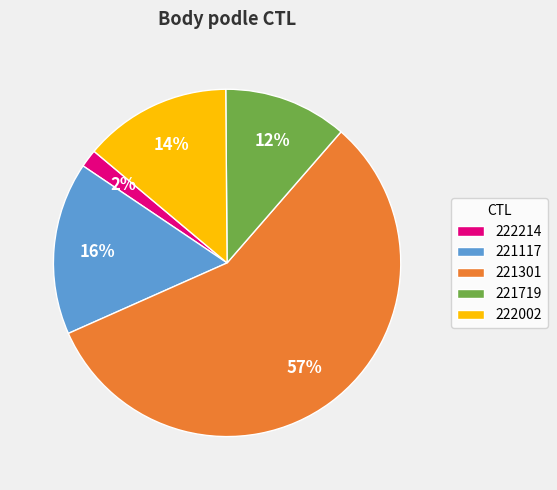

Is there a majority slice in this chart?

Yes